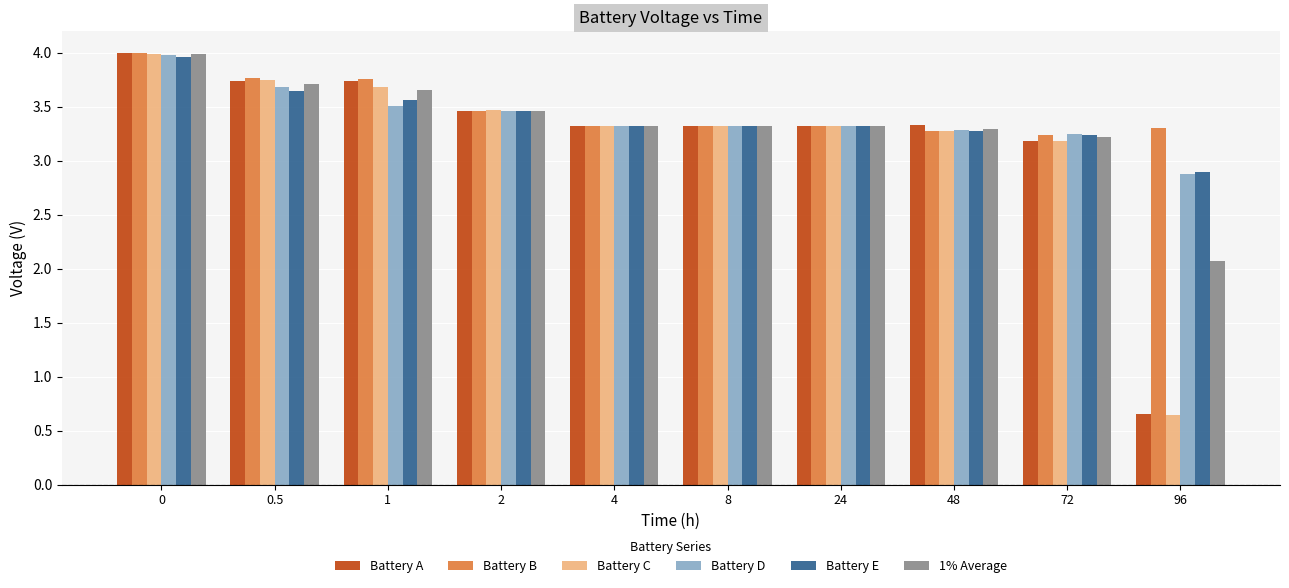

The value of Battery D at 72 is 5.8. True or false?

False